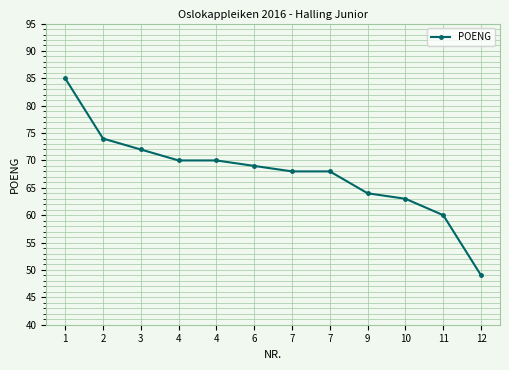

Reading left to right, extract all data points from this chart.

85	74	72	70	70	69	68	68	64	63	60	49